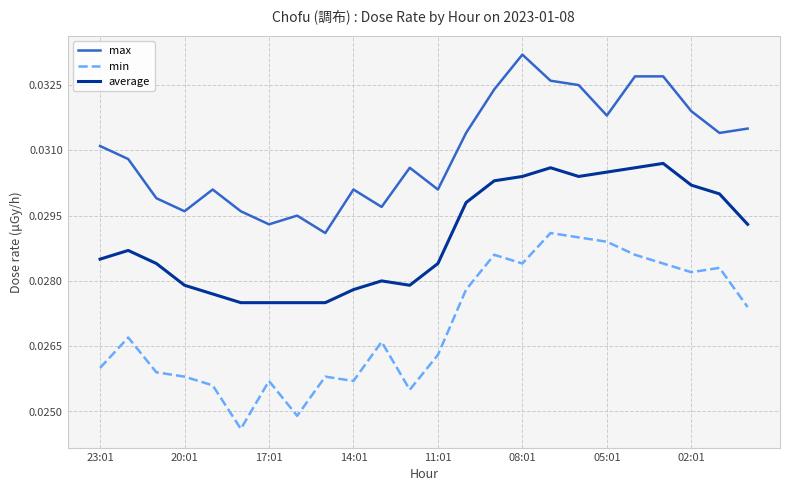

True or false: average has more than 2 points higher than both neighbors.

True